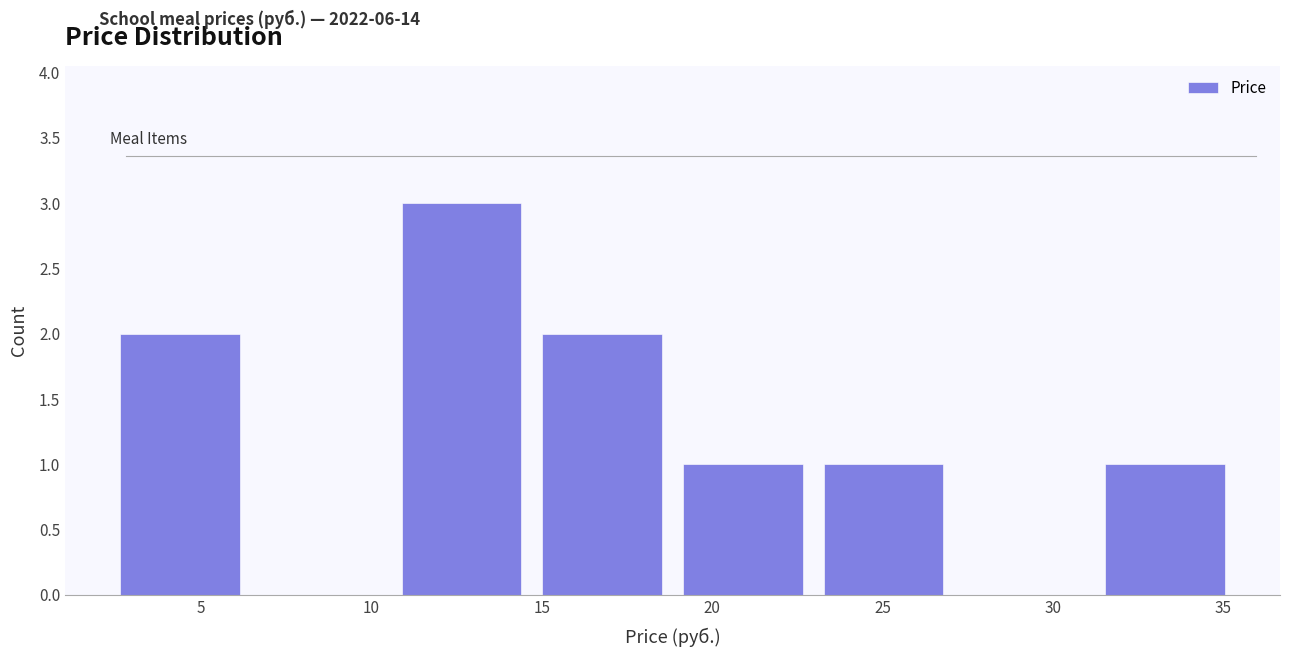

Reading left to right, list every bar in this chart as the range it spans on the x-axis followed by its height. Neither the bar edges nor the heights are printed on the chart, so give them approximately, as read against the axes.

2.5 to 6.5: 2
6.5 to 10.5: 0
10.5 to 14.5: 3
14.5 to 19.0: 2
19.0 to 23.0: 1
23.0 to 27.0: 1
27.0 to 31.0: 0
31.0 to 35.5: 1